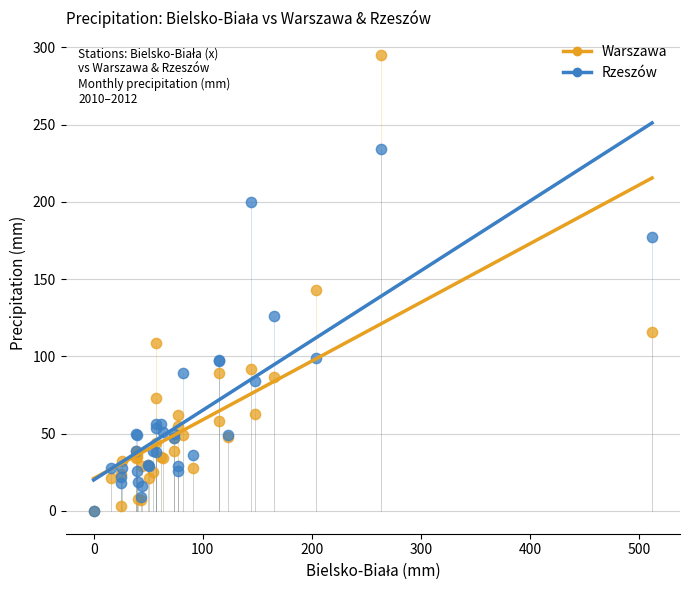

Which series has the largest Y range (max minus min)?

Warszawa